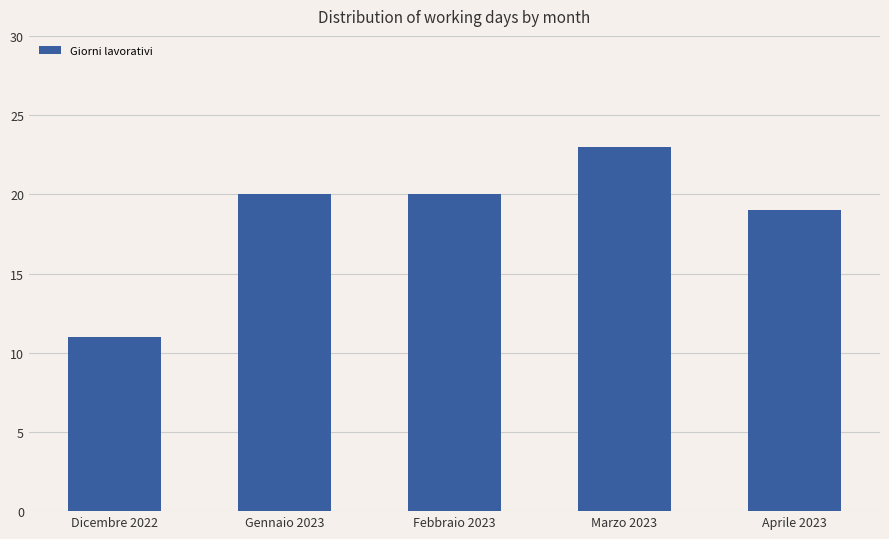

What is the sum of the values at Febbraio 2023 and Aprile 2023?

39